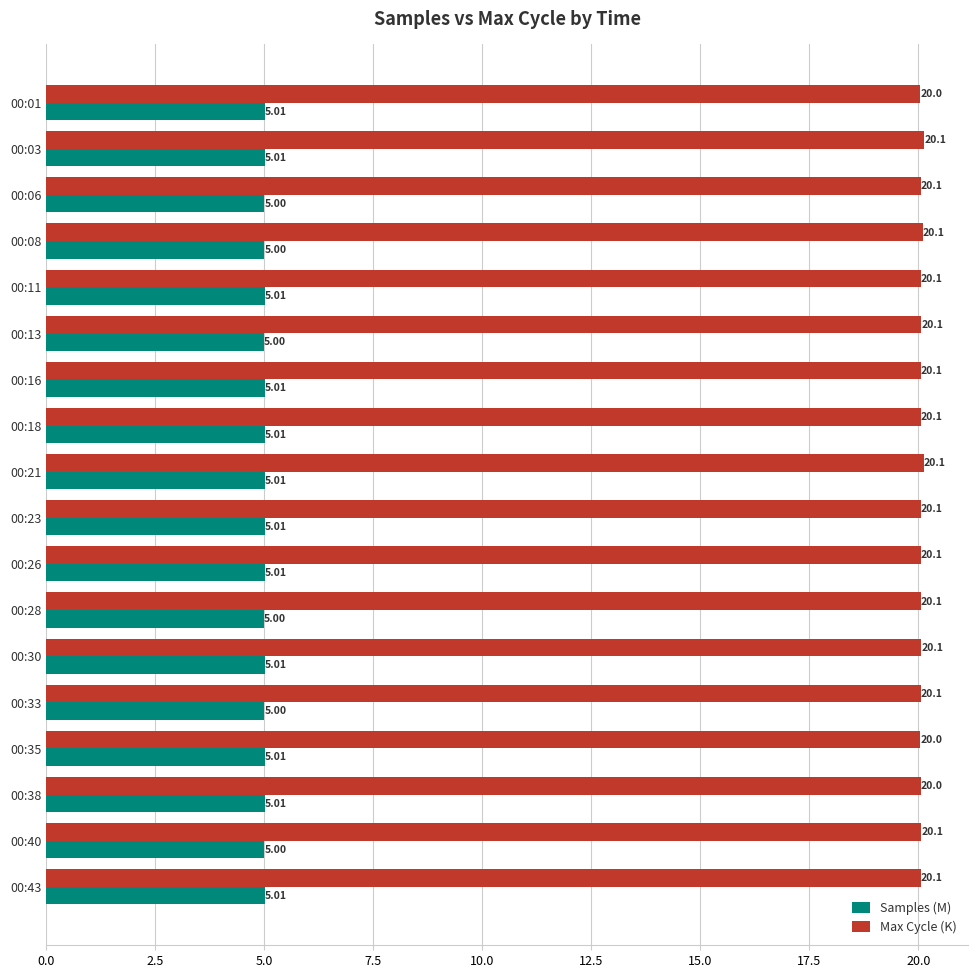

At 00:28, list the series in order from smallest to largest.

Samples (M), Max Cycle (K)